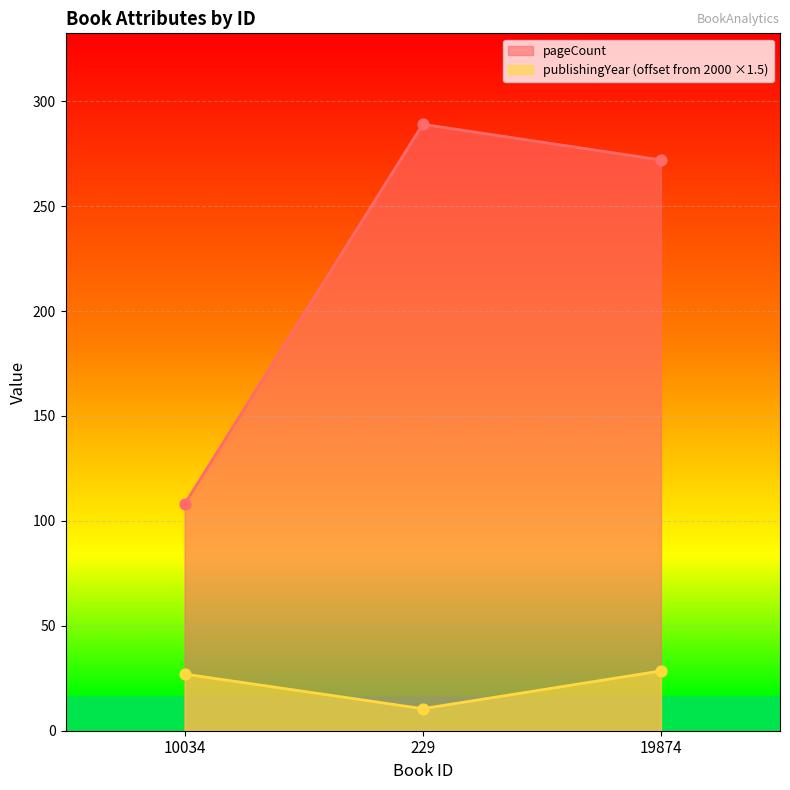

Which series has the largest total across all categories?

pageCount